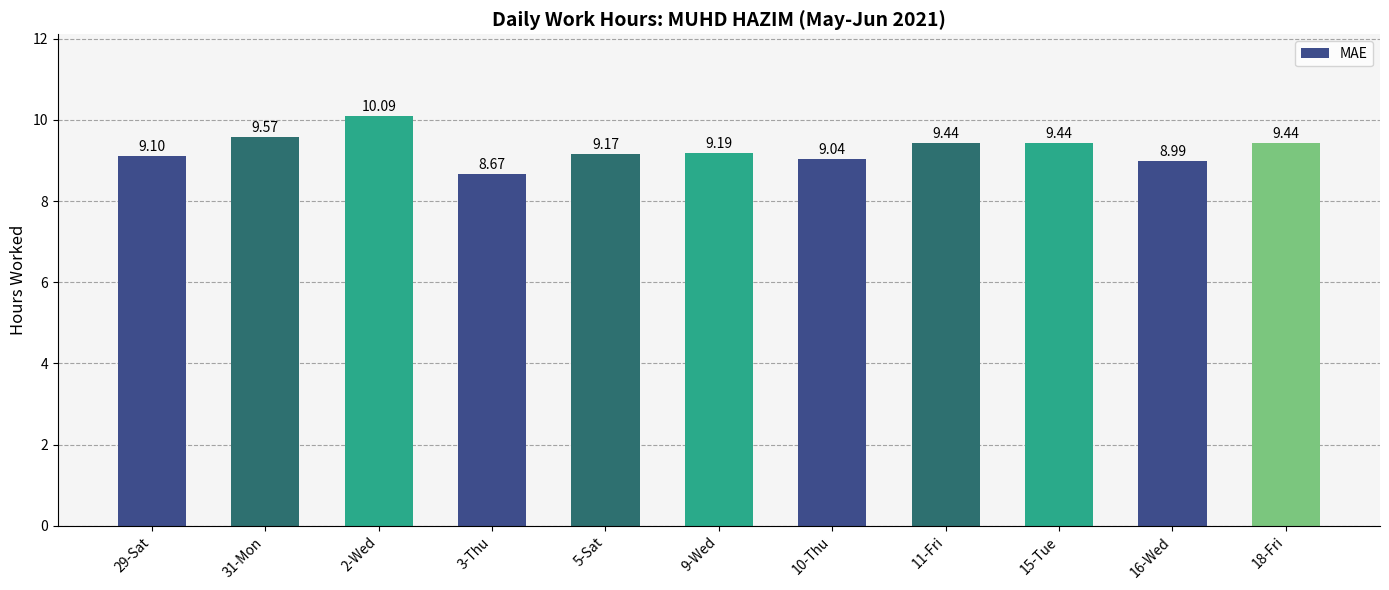

Read the value at 3-Thu.

8.7